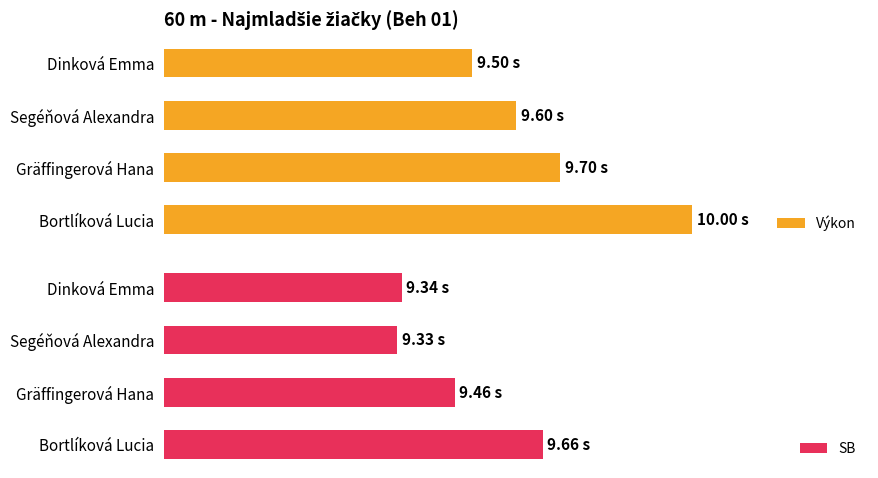

What is the average value of the SB series?

9.4